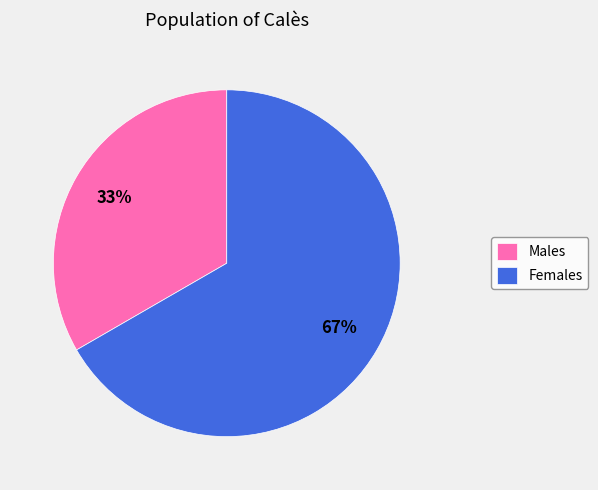

Which category has the biggest portion of the pie?

Females